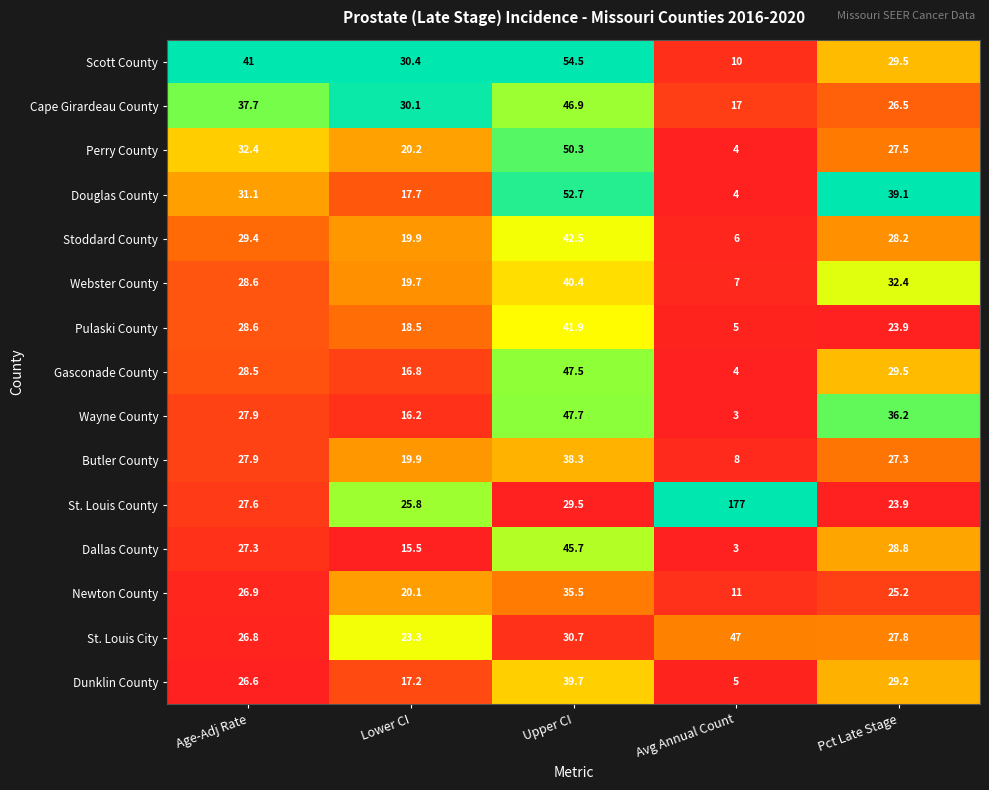

What is the greatest value displayed?

177.0